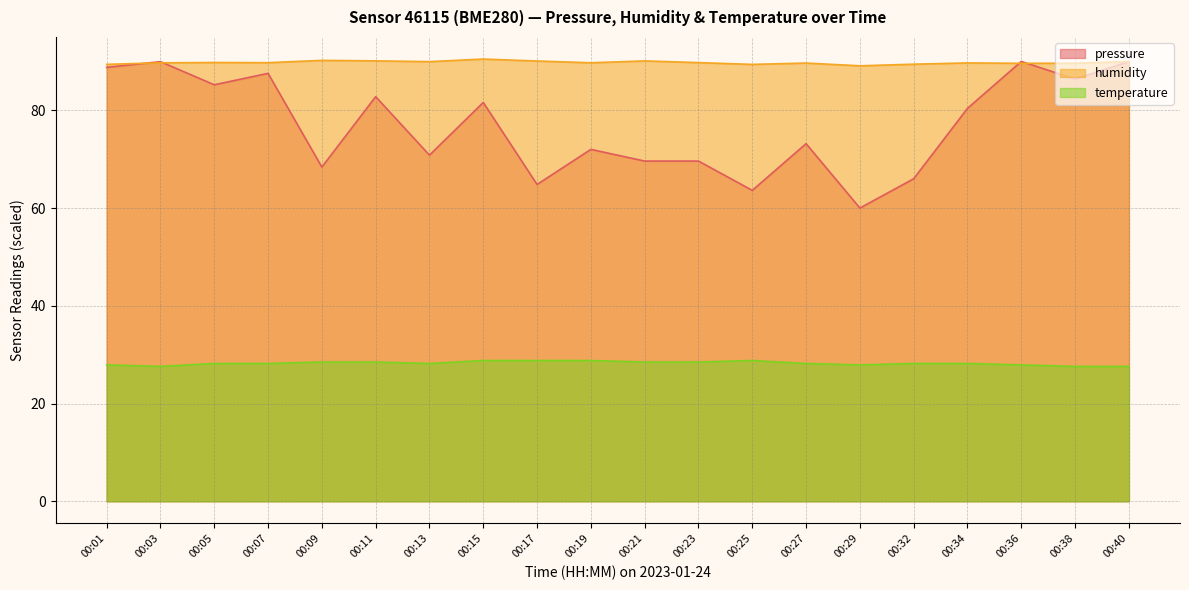

Does the chart display data point markers on the line(s)?

No